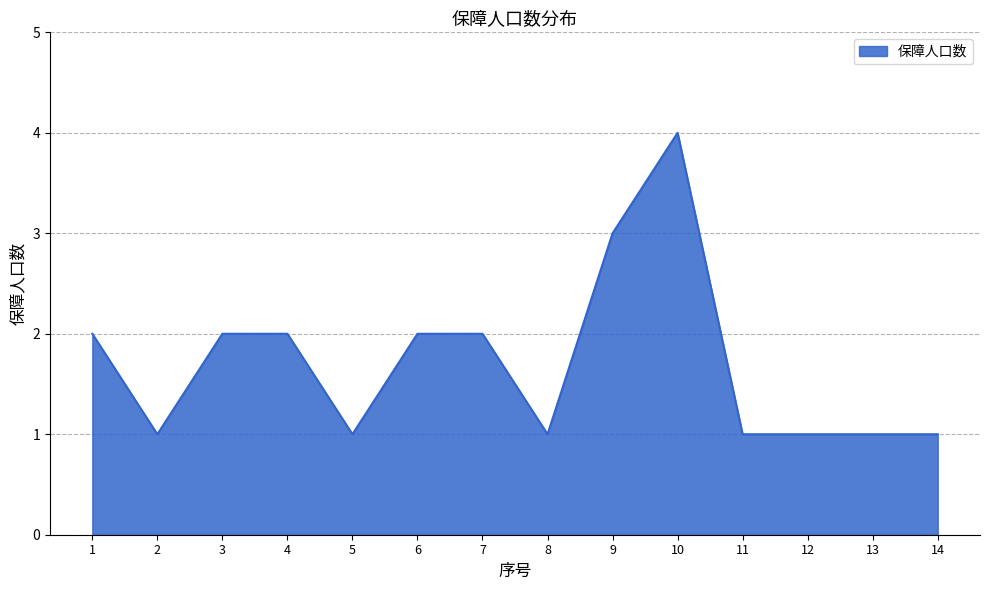

At which category does the chart reach its peak across all series?

10